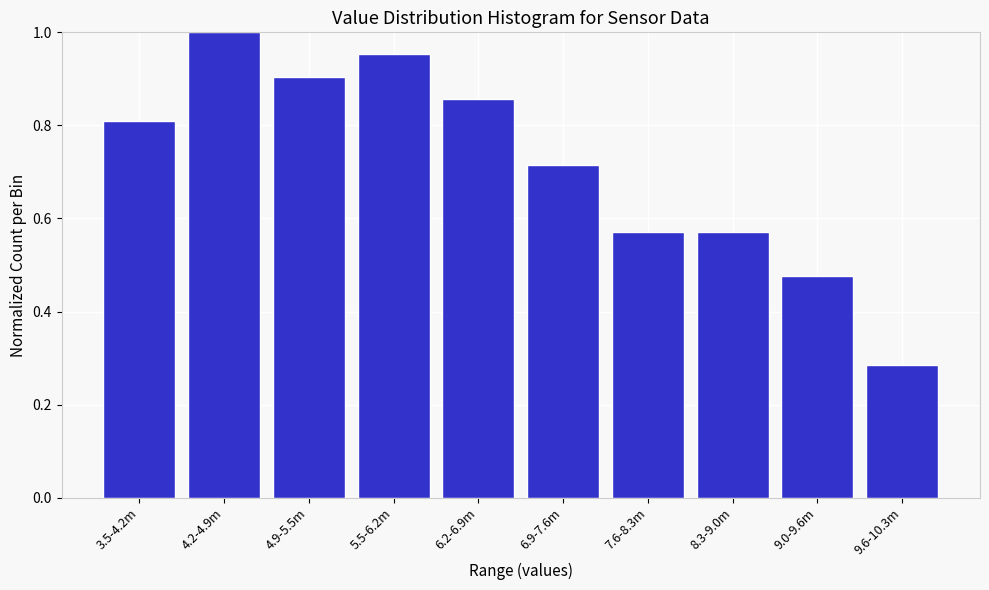

Where is the data nearest to the value 0?

9.6-10.3m